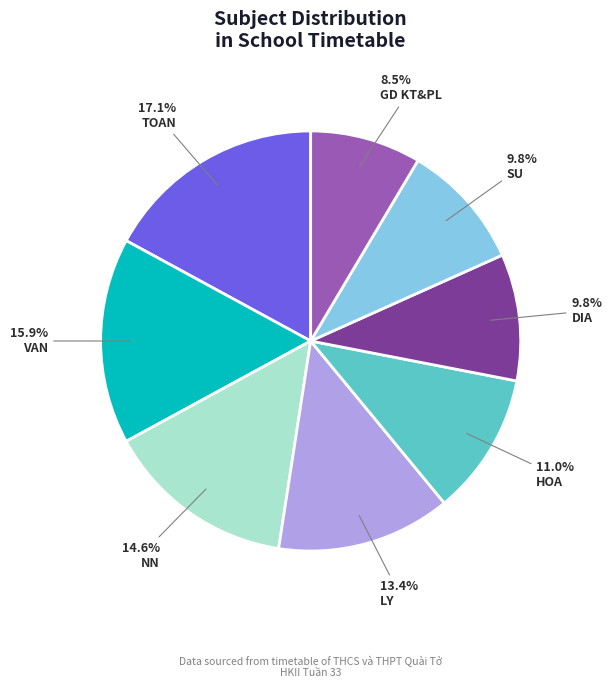

Which slice is the smallest?

GD KT&PL